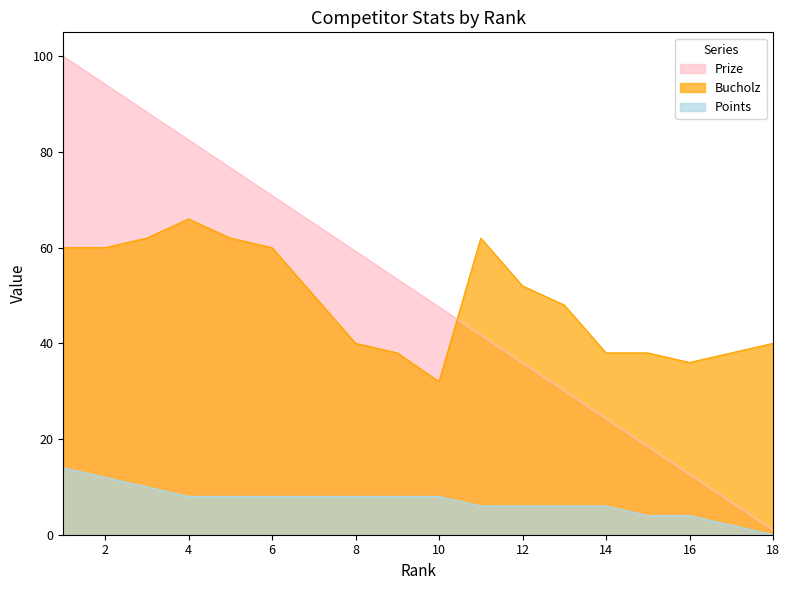

Count the number of categories in the chart.

18